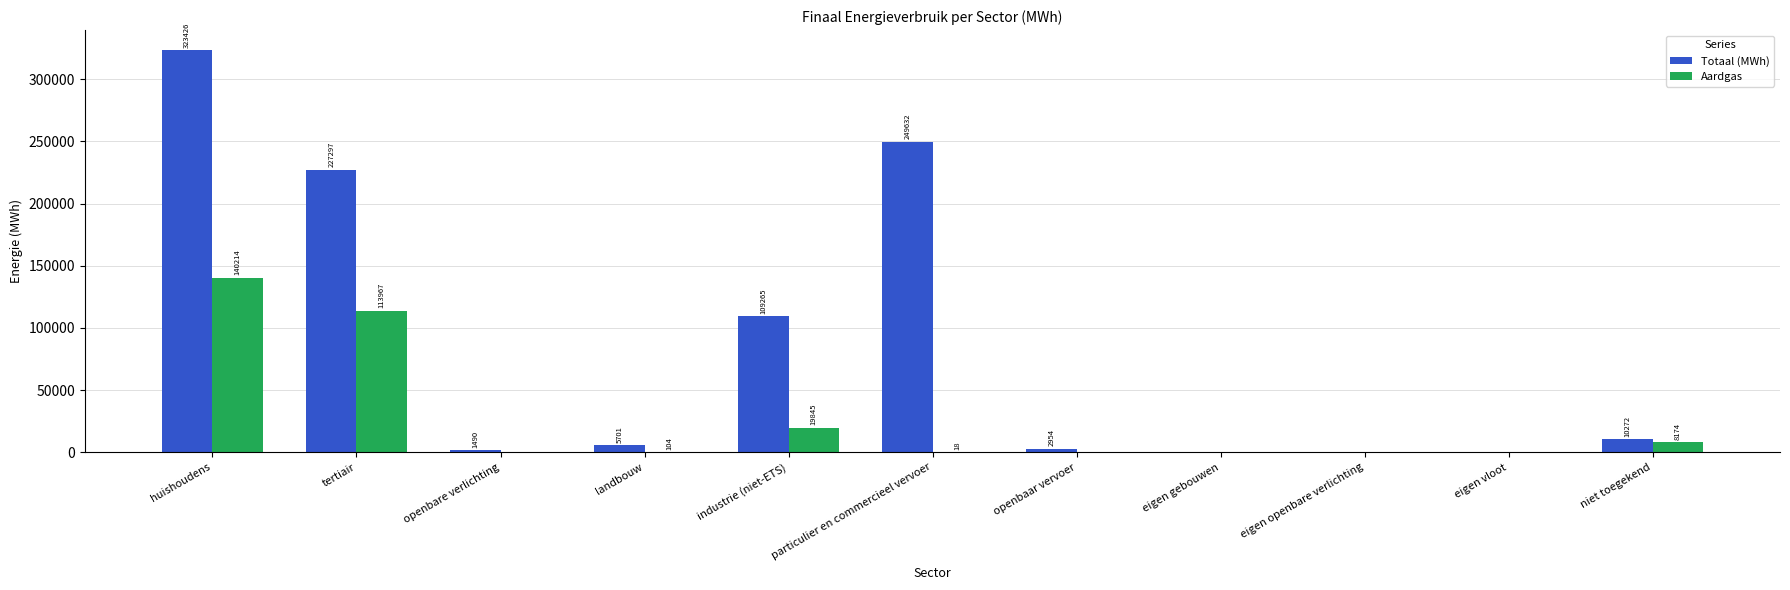

Is it true that Totaal (MWh) equals 1490.4 at openbare verlichting?

True